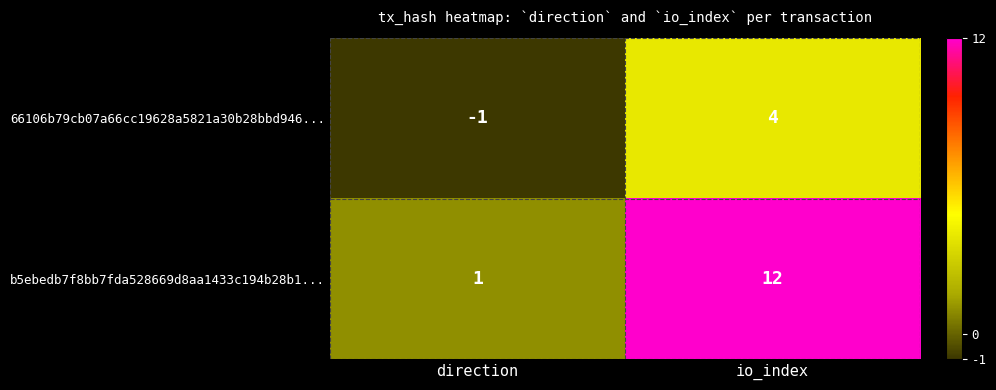

Reading left to right, transcribe all the data shown in this chart.

66106b79cb07a66cc19628a5821a30b28bbd946...: direction=-1	io_index=4
b5ebedb7f8bb7fda528669d8aa1433c194b28b1...: direction=1	io_index=12